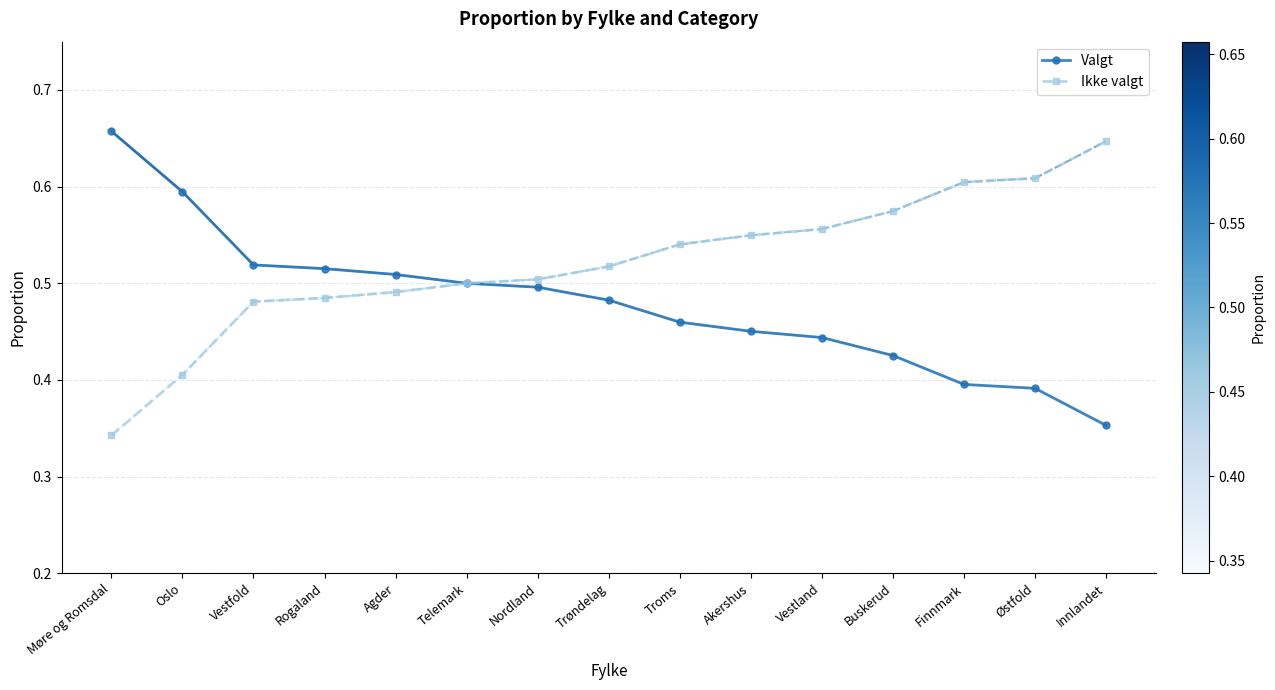

Is it true that Valgt equals 0.4 at Østfold?

True